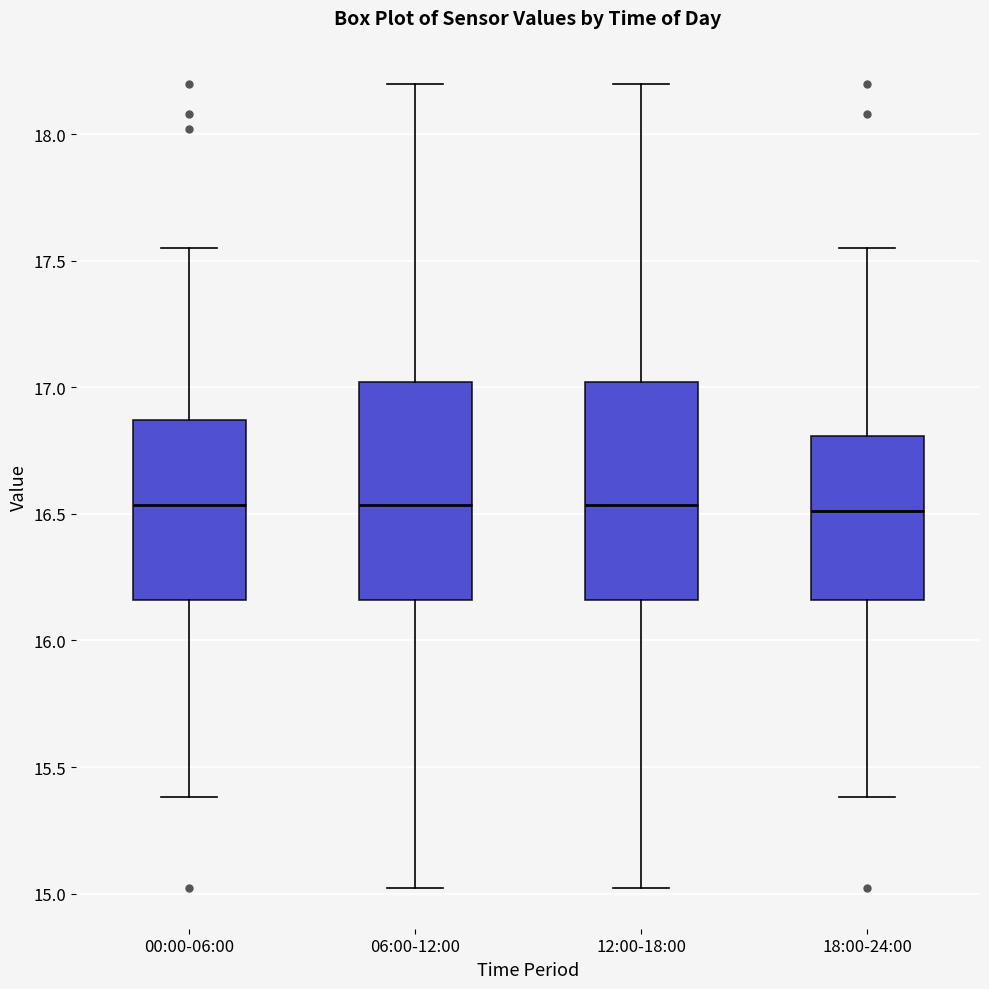

Reading left to right, read every box against the y-axis: the position of its median line, the range the box covers, and the ends of its whiskers. The values are not printed on the chart, so give them approximately, as read against the axis.

00:00-06:00: median 16.55, box 16.15 to 16.85, whiskers 15.40 to 17.55
06:00-12:00: median 16.55, box 16.15 to 17.00, whiskers 15.00 to 18.20
12:00-18:00: median 16.55, box 16.15 to 17.00, whiskers 15.00 to 18.20
18:00-24:00: median 16.50, box 16.15 to 16.80, whiskers 15.40 to 17.55